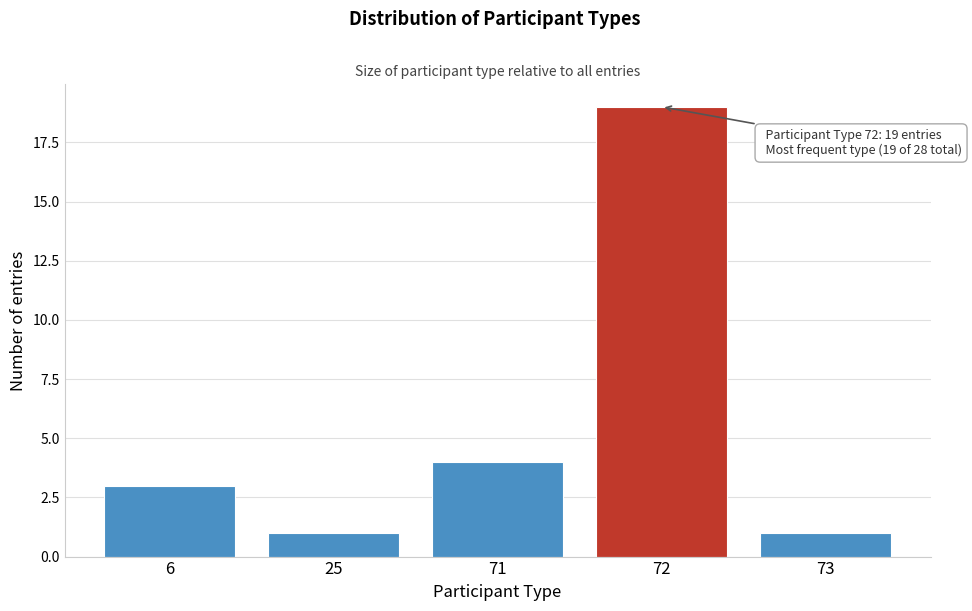

Reading left to right, list all the values displayed in this chart.

6=3	25=1	71=4	72=19	73=1